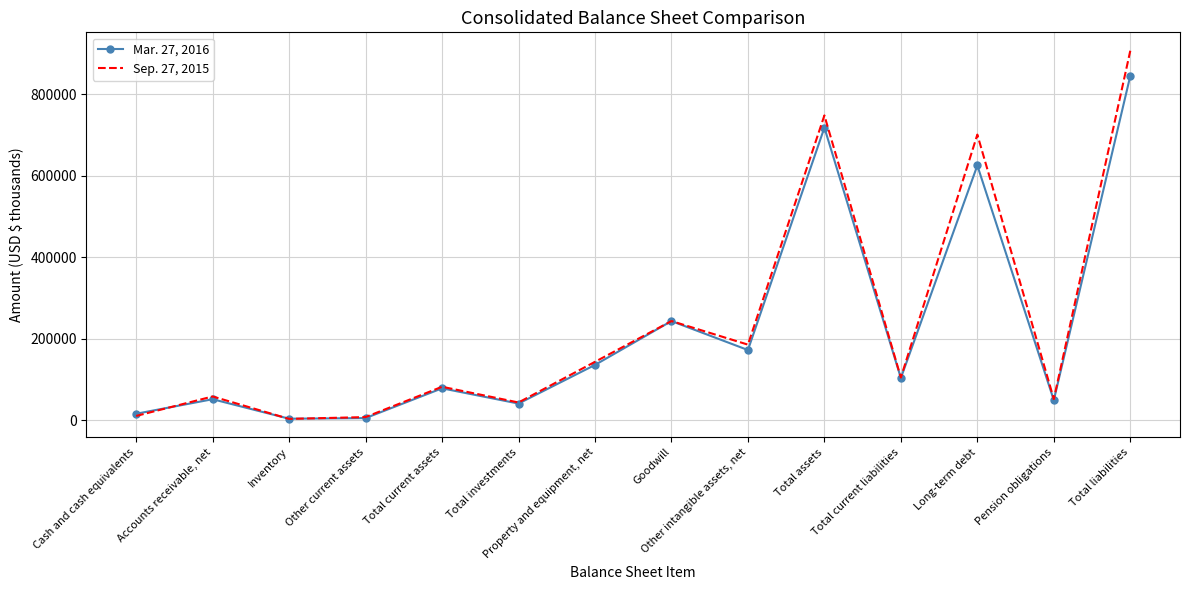

True or false: Sep. 27, 2015 has a value of 82664 at Total current assets.

True